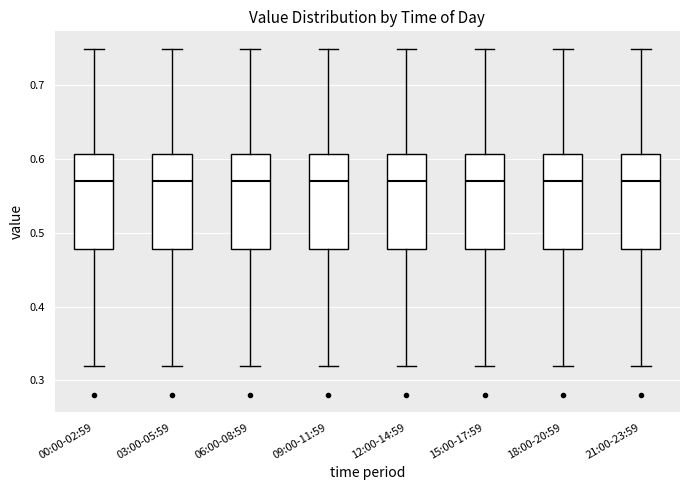

Reading left to right, read every box against the y-axis: the position of its median line, the range the box covers, and the ends of its whiskers. The values are not printed on the chart, so give them approximately, as read against the axis.

00:00-02:59: median 0.57, box 0.48 to 0.61, whiskers 0.32 to 0.75
03:00-05:59: median 0.57, box 0.48 to 0.61, whiskers 0.32 to 0.75
06:00-08:59: median 0.57, box 0.48 to 0.61, whiskers 0.32 to 0.75
09:00-11:59: median 0.57, box 0.48 to 0.61, whiskers 0.32 to 0.75
12:00-14:59: median 0.57, box 0.48 to 0.61, whiskers 0.32 to 0.75
15:00-17:59: median 0.57, box 0.48 to 0.61, whiskers 0.32 to 0.75
18:00-20:59: median 0.57, box 0.48 to 0.61, whiskers 0.32 to 0.75
21:00-23:59: median 0.57, box 0.48 to 0.61, whiskers 0.32 to 0.75